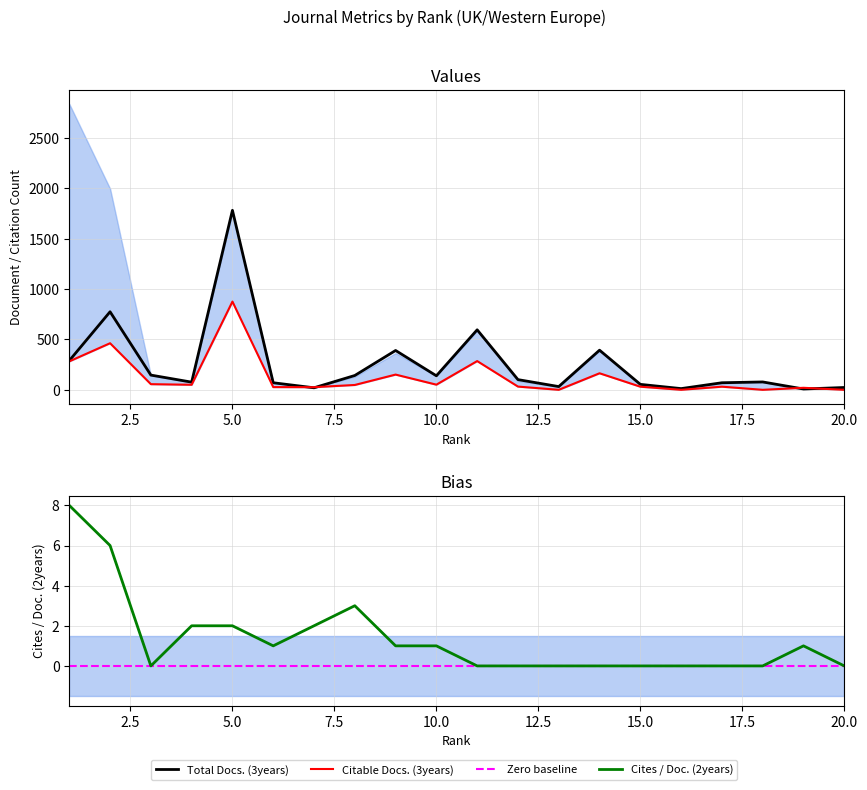

In Total Docs. (3years), how many points are higher than both neighbors (excluding endpoints)?

6